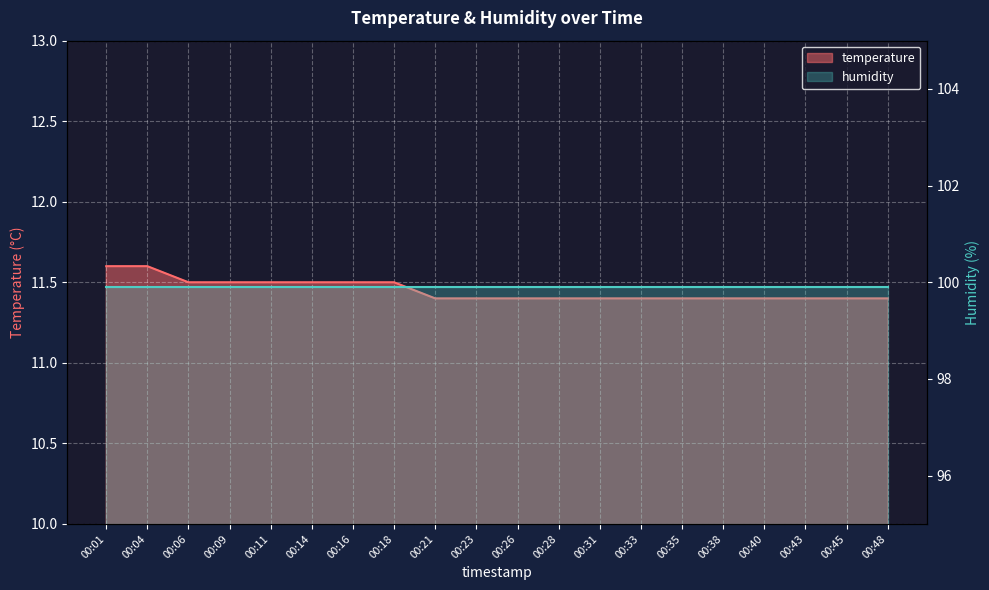

Between 00:04 and 00:38, which is larger?

00:04